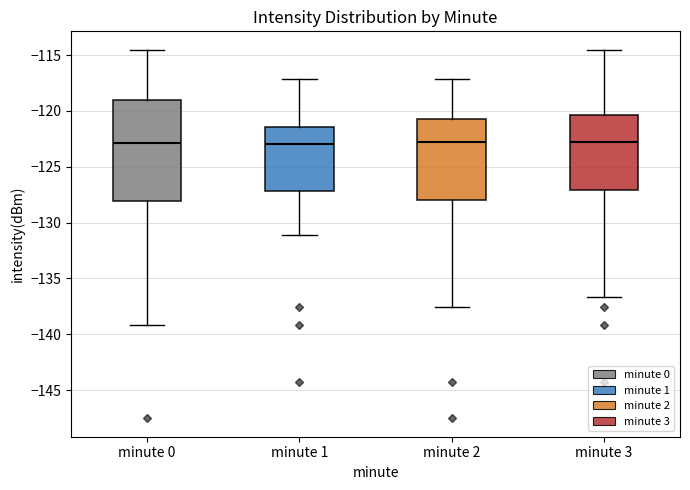

Reading left to right, transcribe this box plot: for each box, give where its median line is, the range the box spans, and where its two whiskers end, as read against the y-axis. The values are not printed on the chart, so give them approximately, as read against the axis.

minute 0: median -123.0, box -128.0 to -119.0, whiskers -139.0 to -114.5
minute 1: median -123.0, box -127.0 to -121.5, whiskers -131.0 to -117.0
minute 2: median -123.0, box -128.0 to -120.5, whiskers -137.5 to -117.0
minute 3: median -123.0, box -127.0 to -120.5, whiskers -136.5 to -114.5